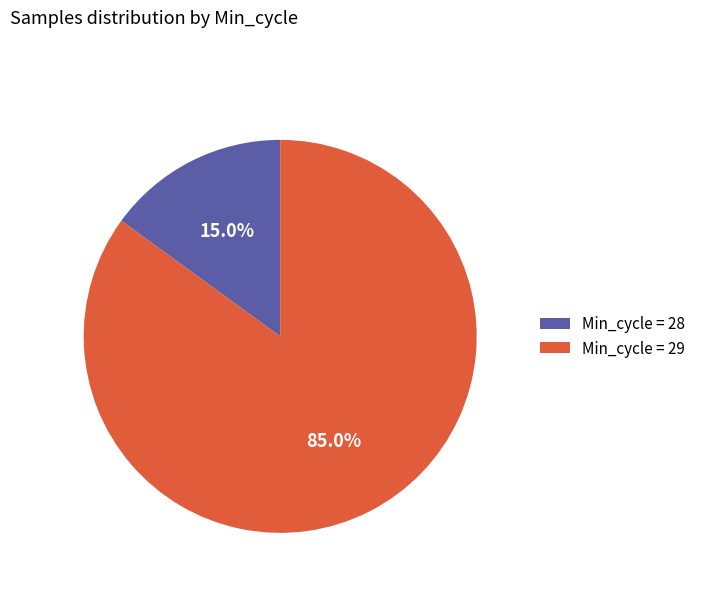

Is the sum of Min_cycle = 29 and Min_cycle = 28 greater than half?

Yes